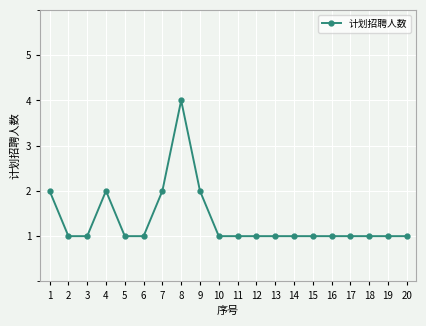

Does the chart display data point markers on the line(s)?

Yes